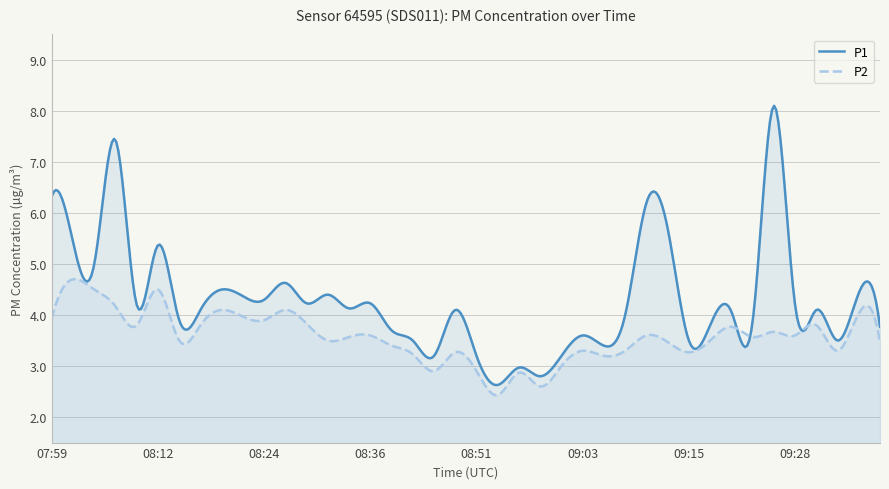

How many lines are shown in the chart?

2